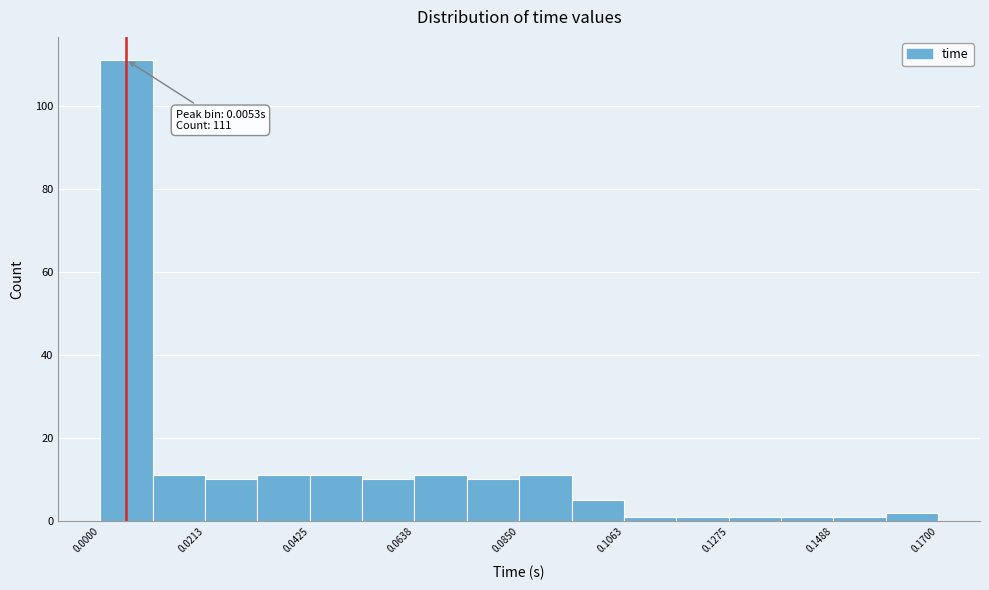

Around what value on the x-axis is the tallest bar? Give the approximate position of its centre, as read against the axis.

0.005